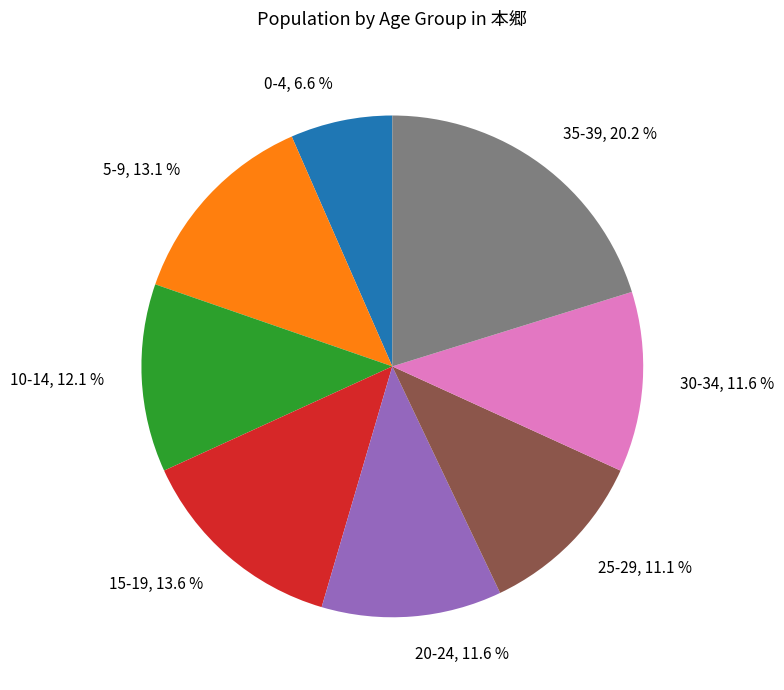

Is there any slice that represents more than half of the pie?

No